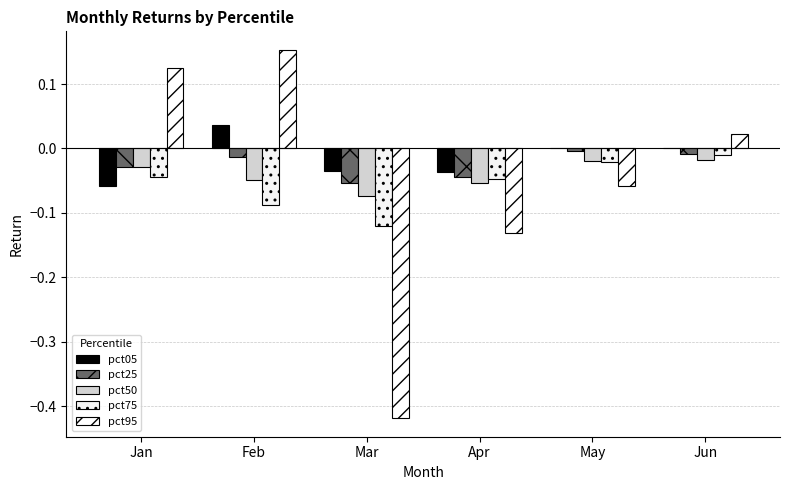

Which series has the widest spread of values?

pct95